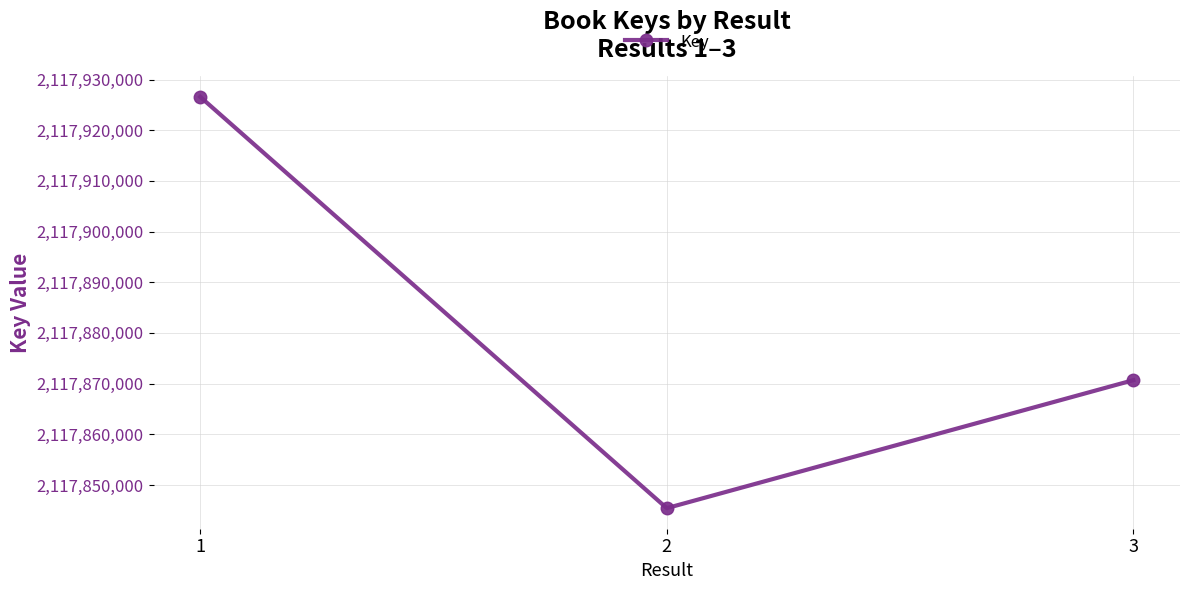

Rank the categories by value from lowest to highest.

2, 3, 1